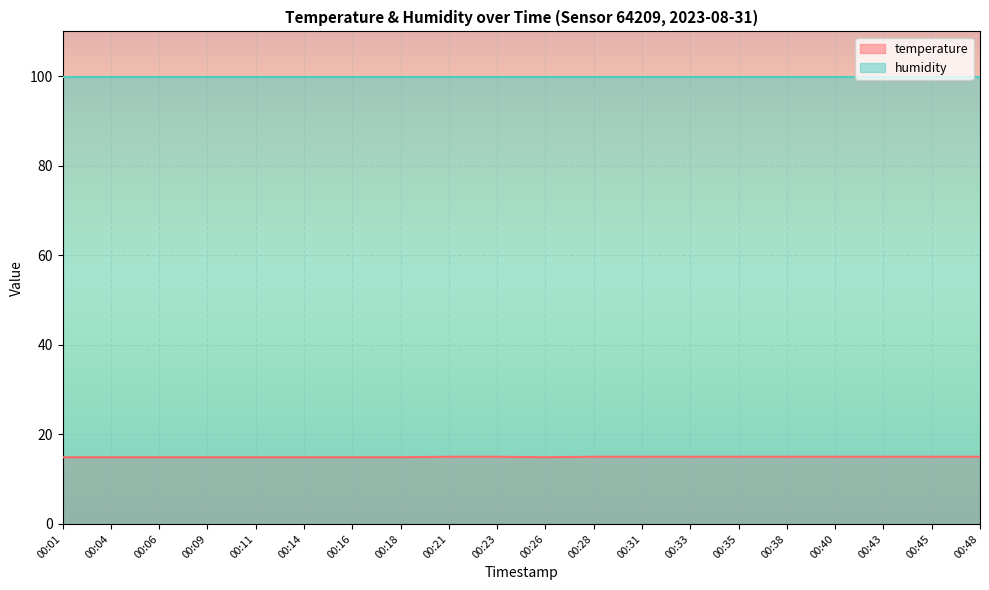

What is the ratio of the value at 00:09 to the value at 00:11?

1.0